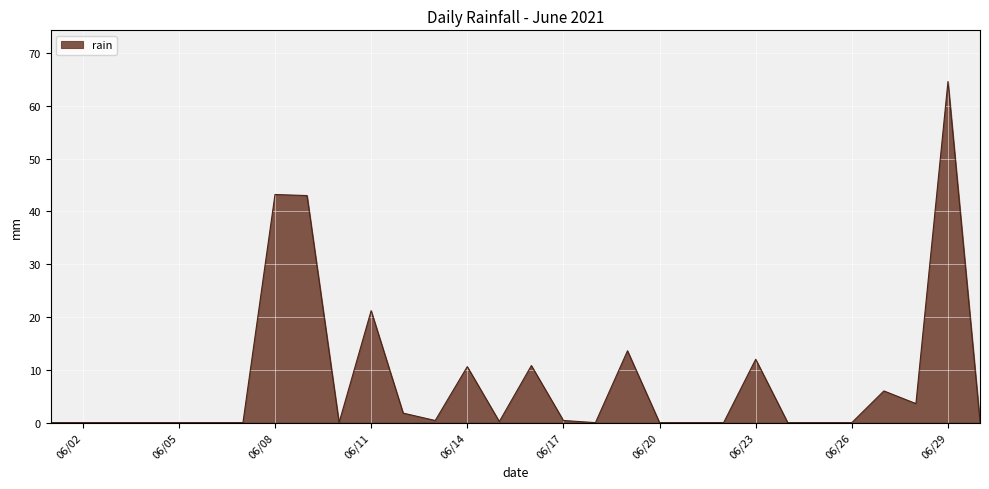

What is the difference between the maximum and minimum values?

64.6